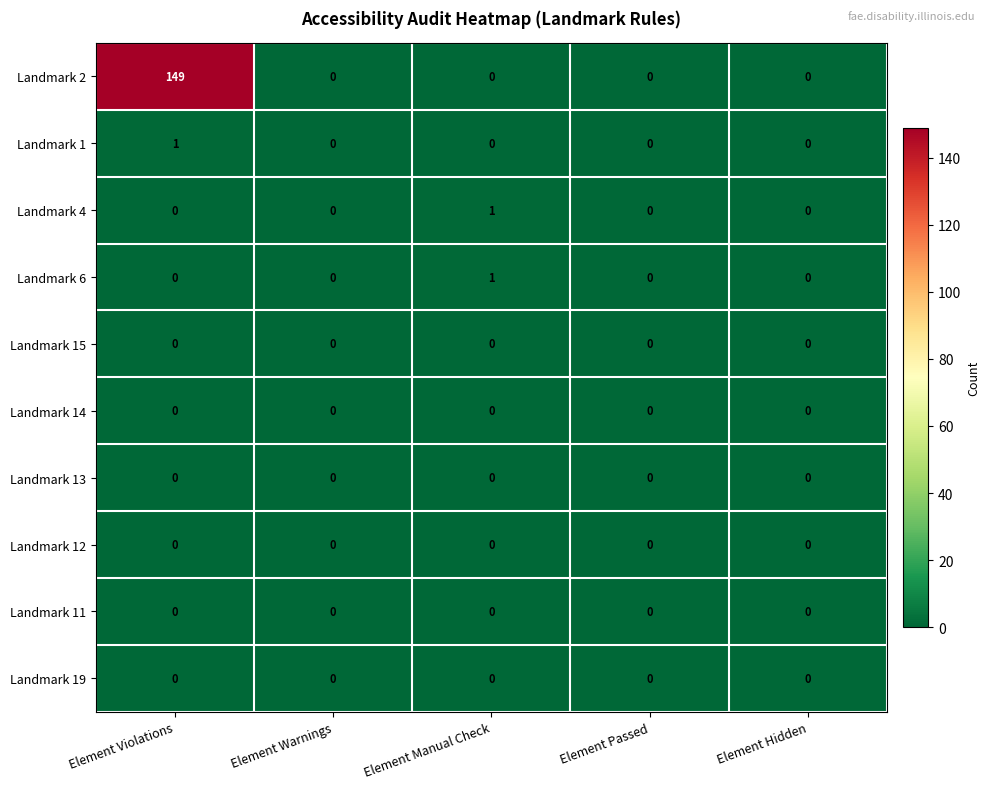

What is the average value of the Landmark 2 series?

30